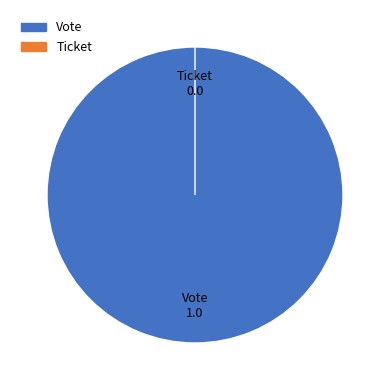

To the nearest percent, what percentage of the pie is Vote?

100%